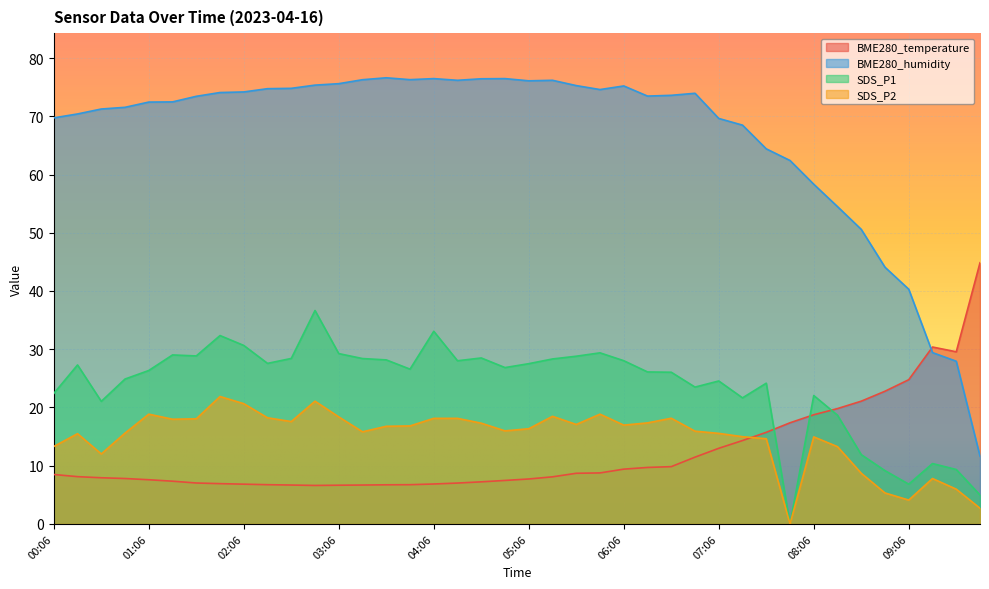

Reading left to right, extract all data points from this chart.

BME280_temperature: 00:06=8.5	00:21=8.1	00:36=7.9	00:51=7.8	01:06=7.6	01:21=7.3	01:36=7.0	01:51=6.9	02:06=6.8	02:21=6.7	02:36=6.7	02:51=6.6	03:06=6.7	03:21=6.7	03:36=6.7	03:51=6.7	04:06=6.9	04:21=7.0	04:36=7.2	04:51=7.5	05:06=7.7	05:21=8.1	05:36=8.7	05:51=8.8	06:06=9.4	06:21=9.7	06:36=9.8	06:51=11.5	07:06=13.0	07:21=14.3	07:36=15.7	07:51=17.4	08:06=18.8	08:21=19.8	08:36=21.1	08:51=22.8	09:06=24.8	09:21=30.4	09:36=29.6	11:04=44.9
BME280_humidity: 00:06=69.7	00:21=70.4	00:36=71.2	00:51=71.5	01:06=72.4	01:21=72.5	01:36=73.4	01:51=74.1	02:06=74.2	02:21=74.7	02:36=74.8	02:51=75.3	03:06=75.6	03:21=76.3	03:36=76.6	03:51=76.3	04:06=76.5	04:21=76.2	04:36=76.4	04:51=76.5	05:06=76.1	05:21=76.2	05:36=75.3	05:51=74.6	06:06=75.2	06:21=73.5	06:36=73.6	06:51=74.0	07:06=69.6	07:21=68.5	07:36=64.4	07:51=62.4	08:06=58.3	08:21=54.5	08:36=50.6	08:51=44.1	09:06=40.3	09:21=29.4	09:36=27.9	11:04=11.6
SDS_P1: 00:06=22.4	00:21=27.3	00:36=21.1	00:51=24.9	01:06=26.4	01:21=29.0	01:36=28.9	01:51=32.4	02:06=30.6	02:21=27.6	02:36=28.4	02:51=36.6	03:06=29.2	03:21=28.4	03:36=28.2	03:51=26.6	04:06=33.1	04:21=28.0	04:36=28.5	04:51=26.9	05:06=27.5	05:21=28.3	05:36=28.8	05:51=29.4	06:06=28.0	06:21=26.1	06:36=26.1	06:51=23.5	07:06=24.6	07:21=21.6	07:36=24.2	07:51=0.0	08:06=22.1	08:21=18.7	08:36=11.9	08:51=9.2	09:06=6.8	09:21=10.4	09:36=9.3	11:04=5.0
SDS_P2: 00:06=13.3	00:21=15.5	00:36=12.0	00:51=15.6	01:06=18.9	01:21=18.0	01:36=18.1	01:51=21.9	02:06=20.6	02:21=18.2	02:36=17.6	02:51=21.1	03:06=18.4	03:21=15.8	03:36=16.8	03:51=16.8	04:06=18.1	04:21=18.1	04:36=17.3	04:51=16.0	05:06=16.4	05:21=18.5	05:36=17.1	05:51=18.9	06:06=17.0	06:21=17.4	06:36=18.1	06:51=15.9	07:06=15.6	07:21=15.0	07:36=14.6	07:51=0.0	08:06=14.9	08:21=13.3	08:36=8.7	08:51=5.3	09:06=4.1	09:21=7.8	09:36=6.0	11:04=2.7